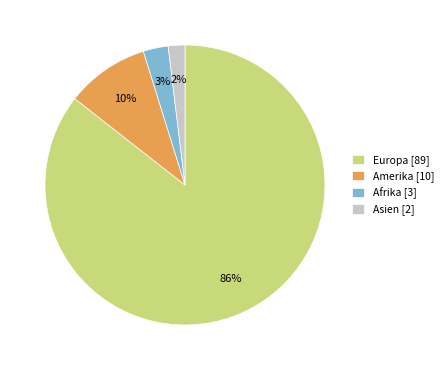

Does any single category account for the majority?

Yes